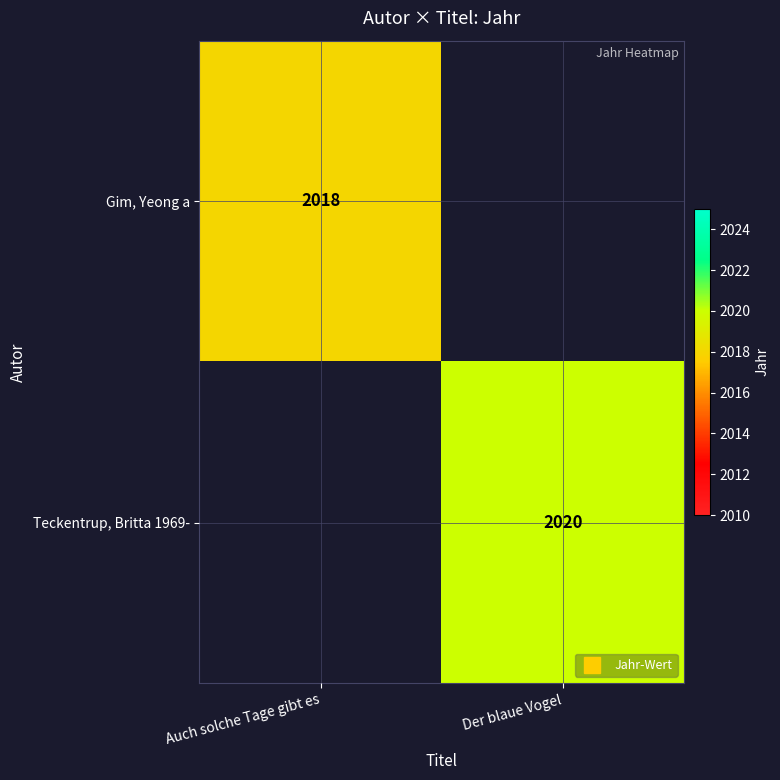

How many data points does each series have?

2